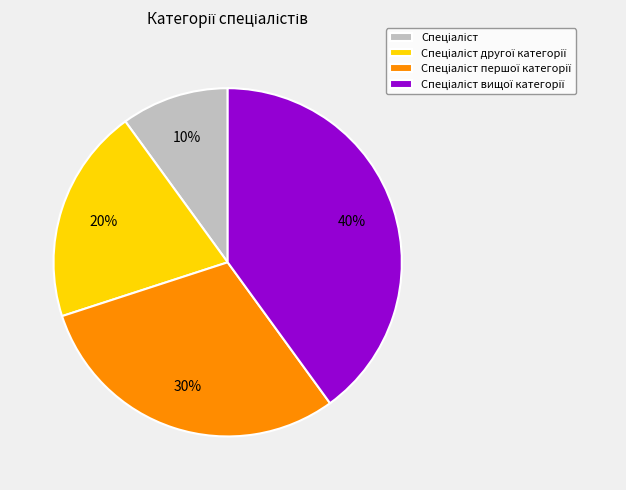

Does any single category account for the majority?

No